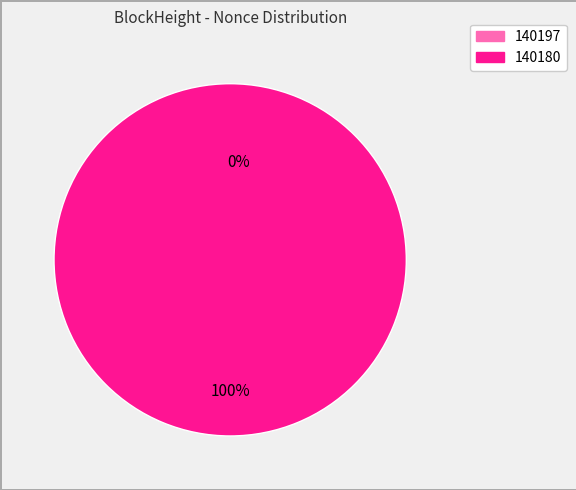

Count the number of slices in the pie.

2